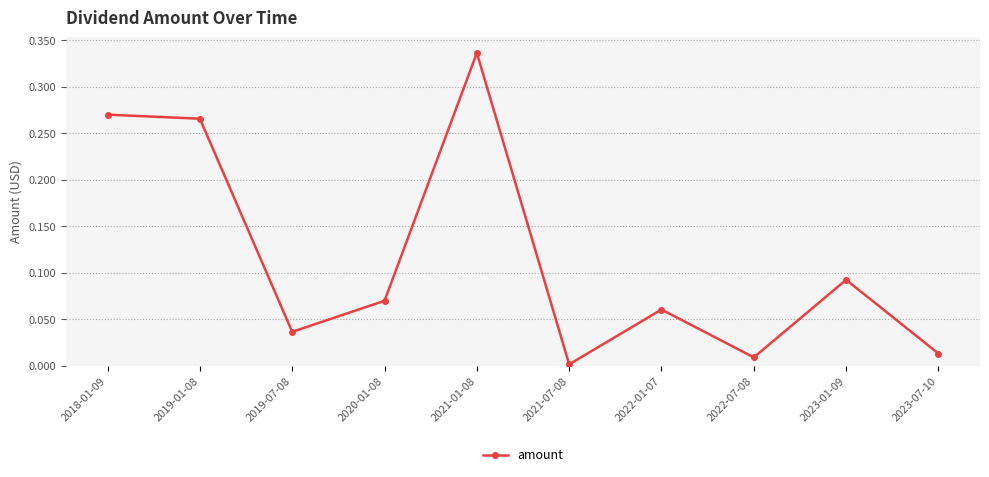

True or false: the data has more than 2 interior local peaks.

True